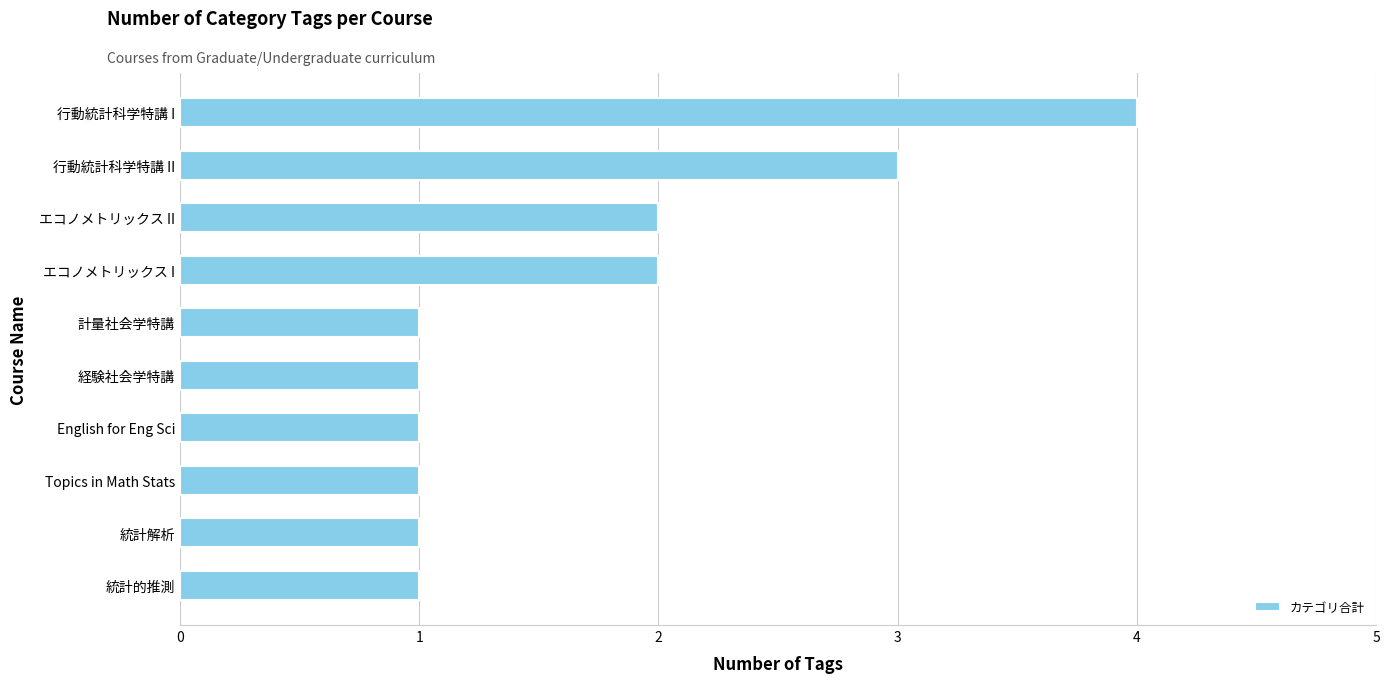

Approximately how many times larger is the value at 計量社会学特講 compared to エコノメトリックス I?

0.5